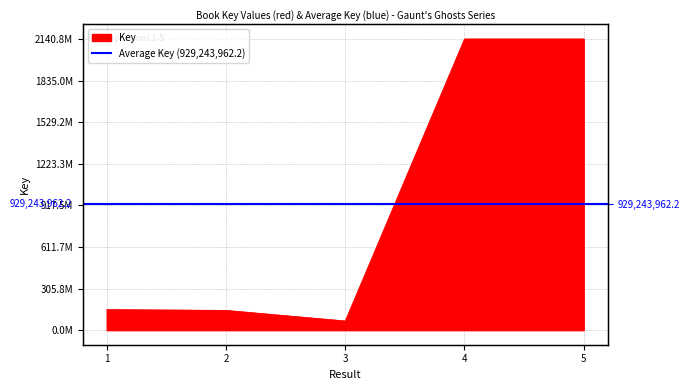

List the labels in order of value, largest first.

4, 5, 1, 2, 3